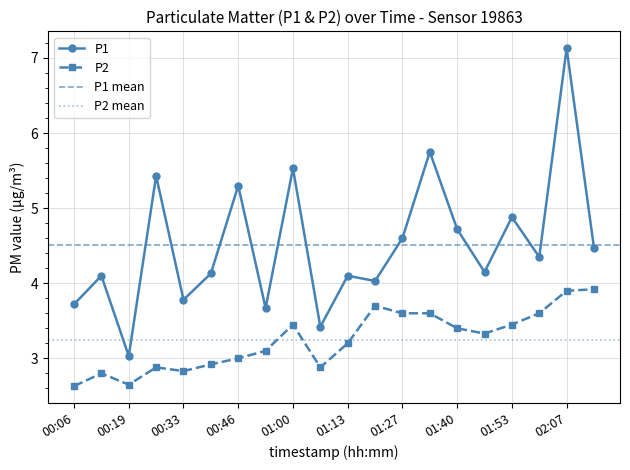

Where does the P2 series first go above 3?

00:53